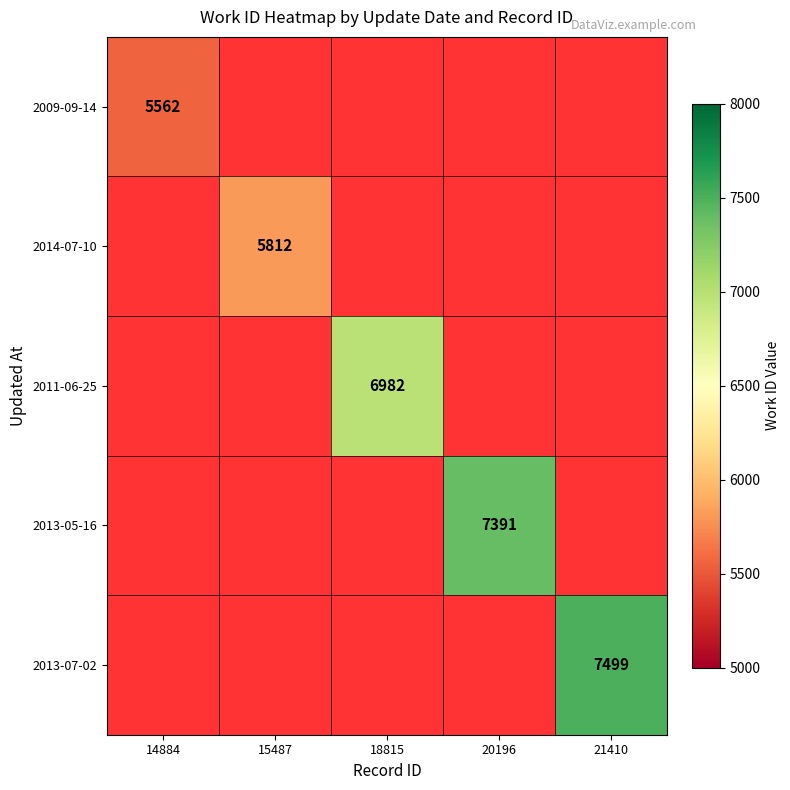

Count the number of categories in the chart.

5